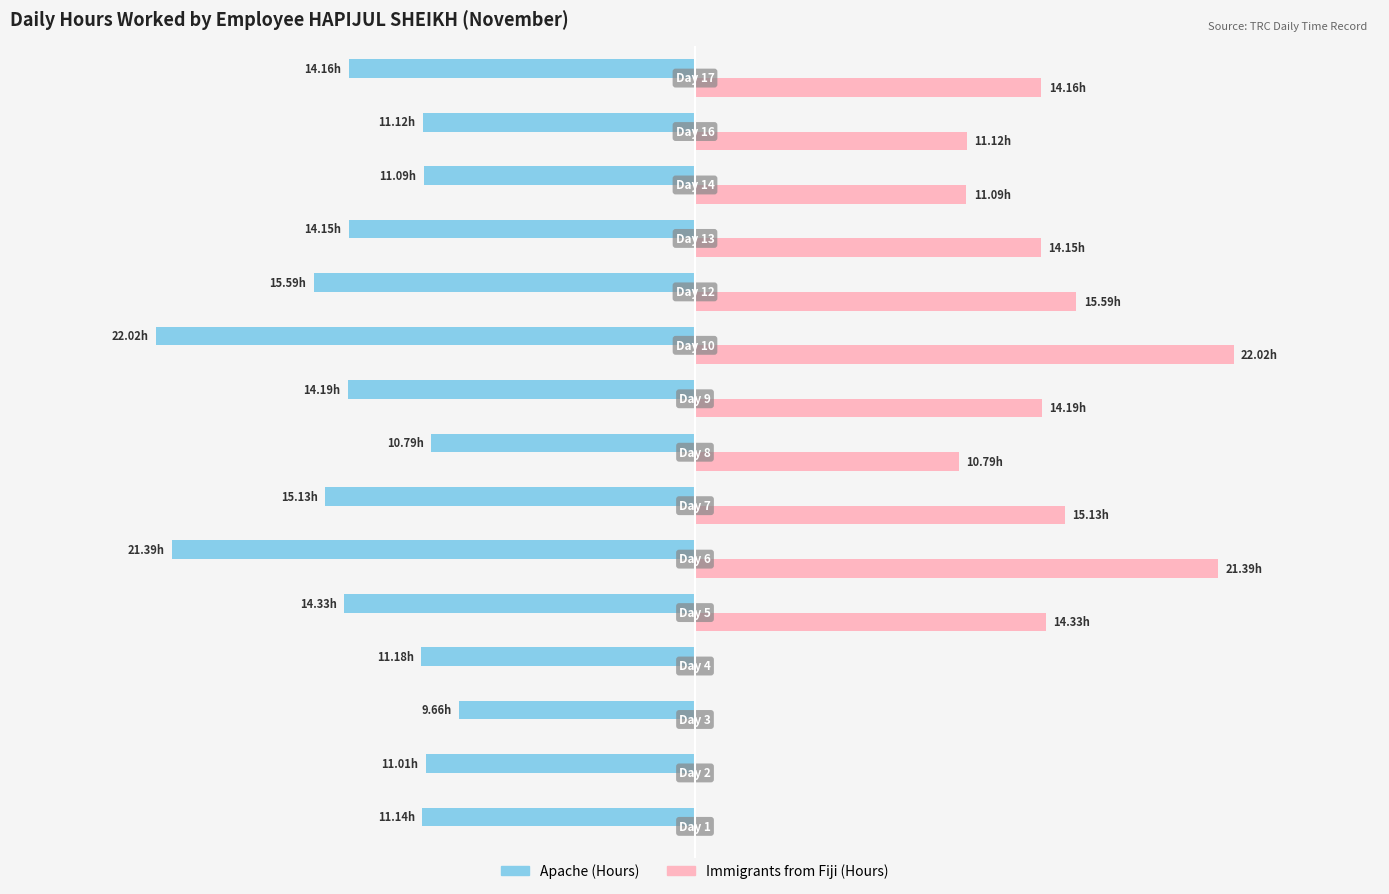

Is it true that Immigrants from Fiji equals 21.5 at 10?

False